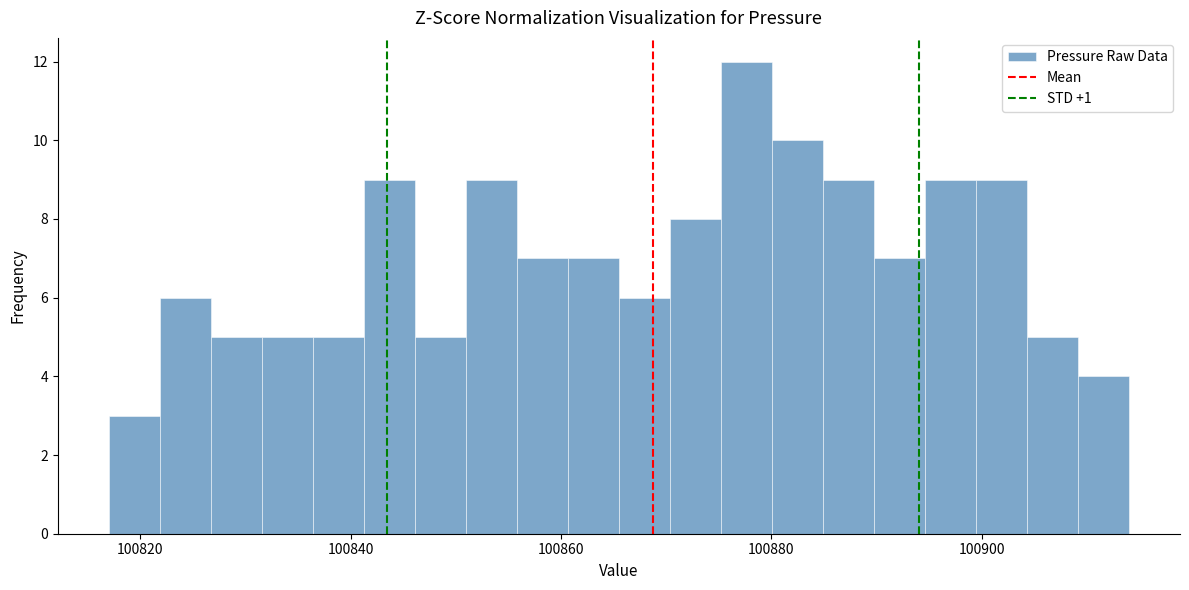

Read against the x-axis, roughly where is the centre of the tallest bar?

100878